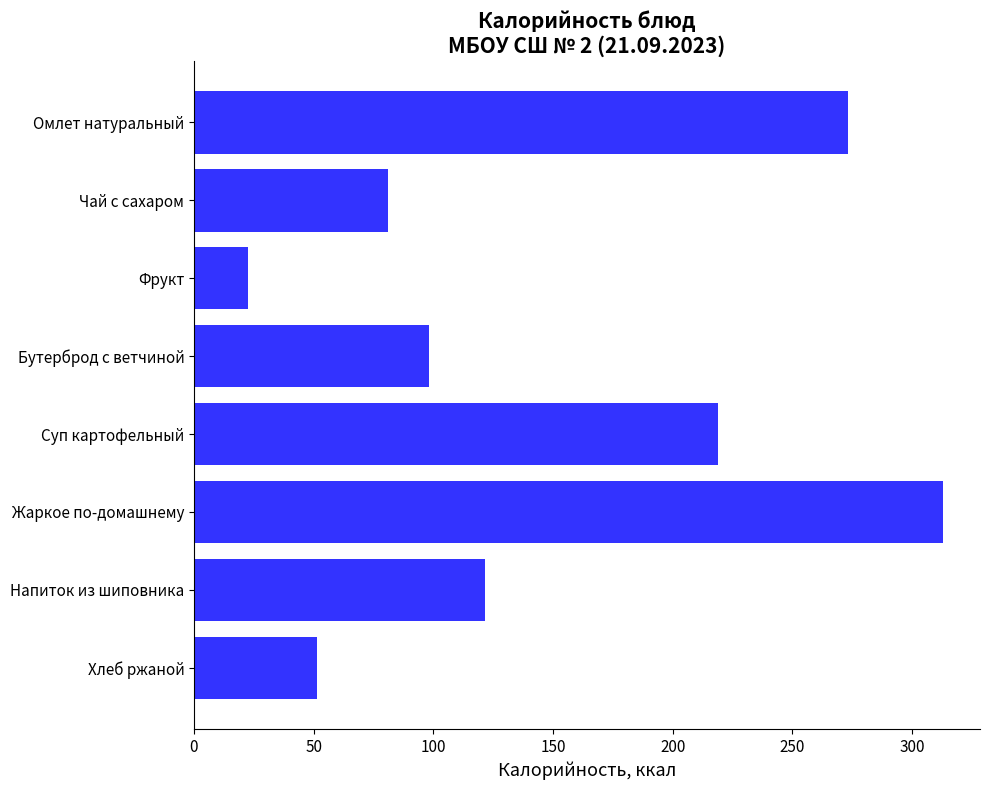

Between Жаркое по-домашнему and Омлет натуральный, which is larger?

Жаркое по-домашнему